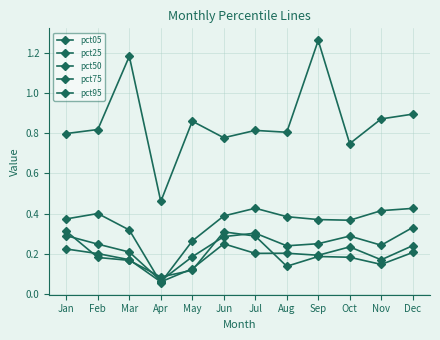

The pct75 series shows 0.4 at Jun. True or false?

True